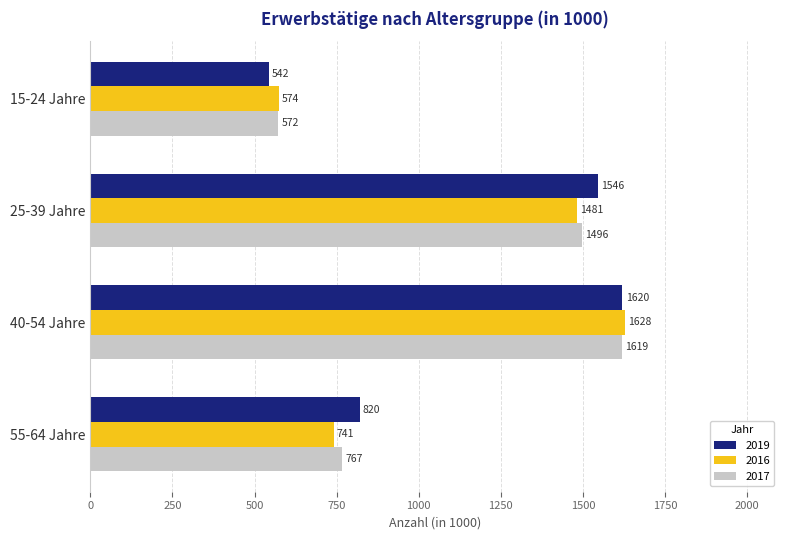

At which category is the sum across all series the highest?

40-54 Jahre